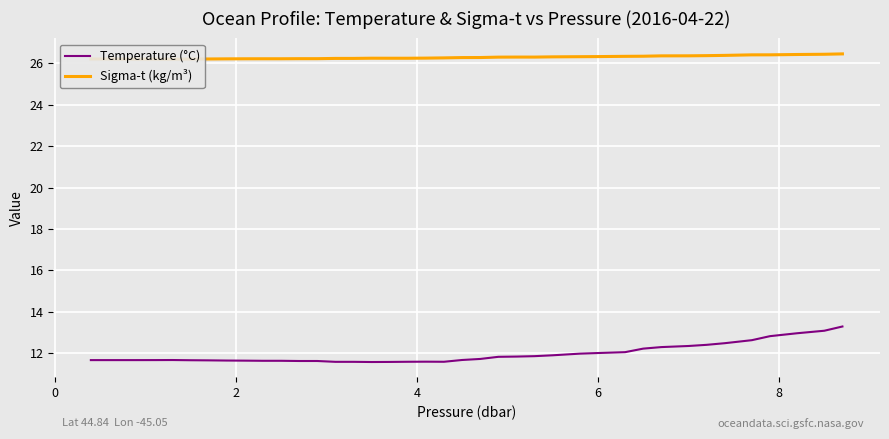

What is the average value of the Temperature (°C) series?

11.9